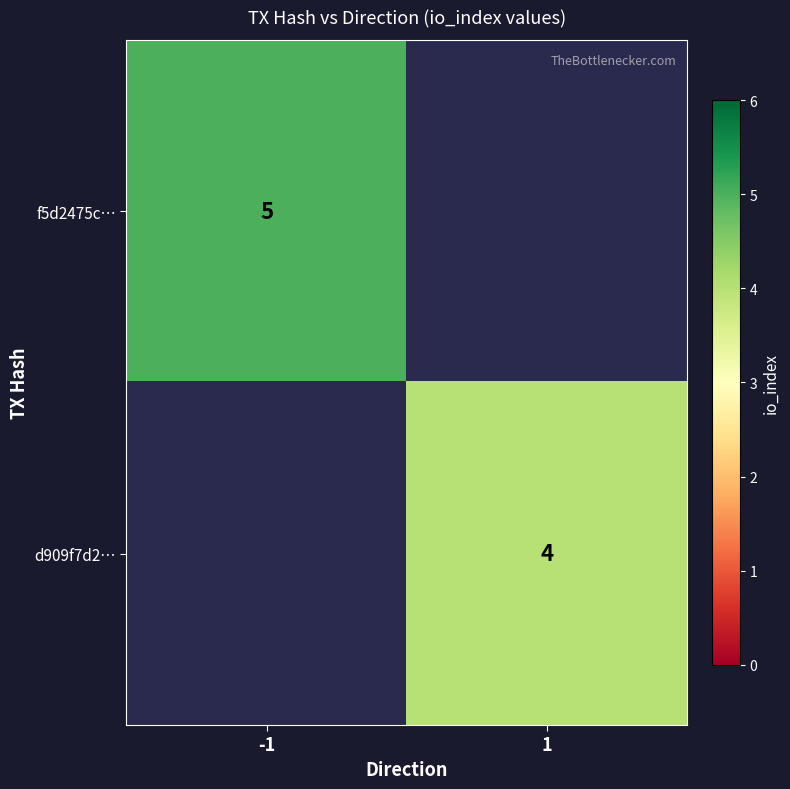

The f5d2475c… series shows 7 at -1. True or false?

False